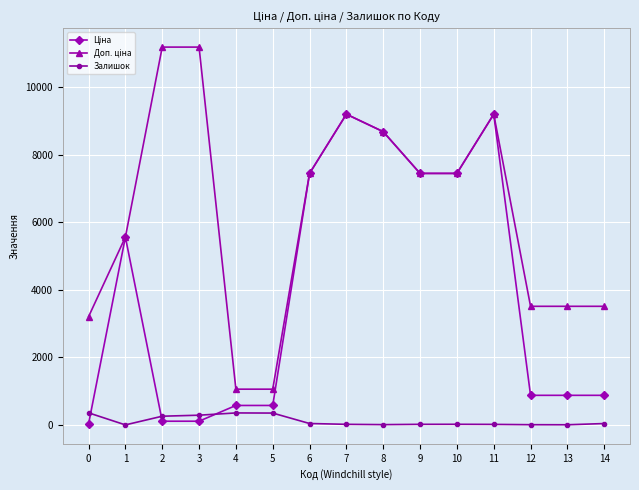

True or false: Залишок has more than 1 interior local peaks.

True